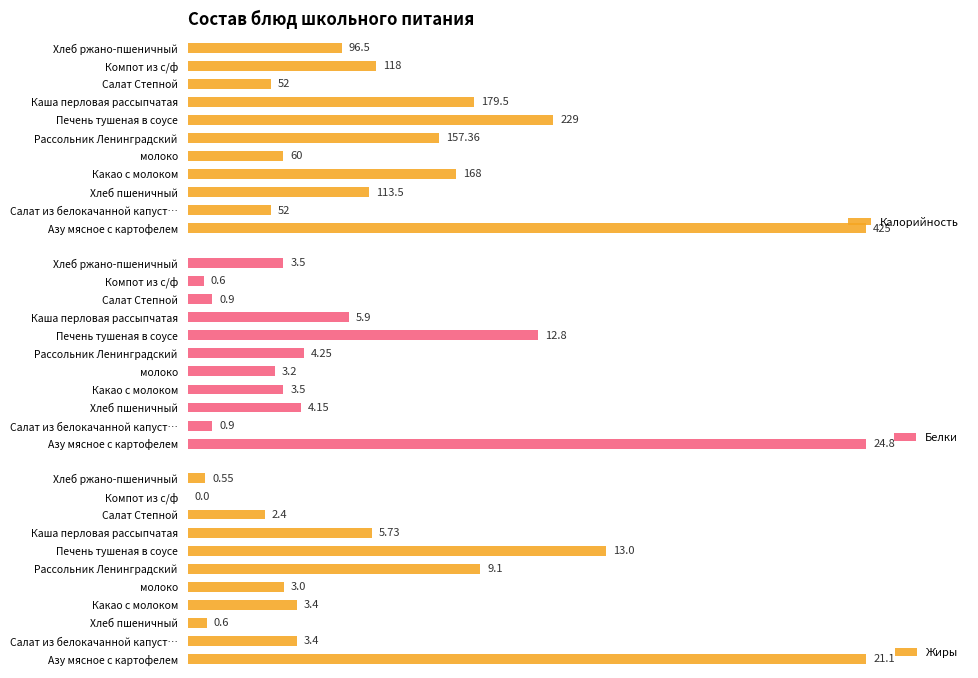

At which label does Жиры reach its peak?

Азу мясное с картофелем